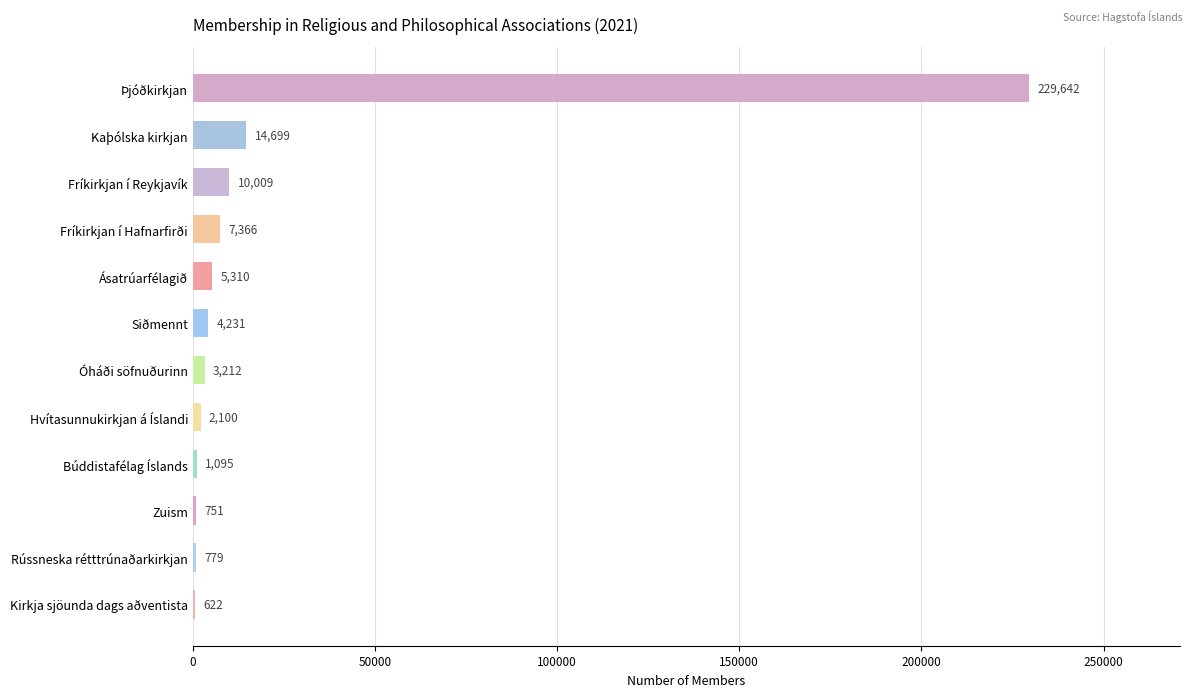

How many series are shown in this chart?

1